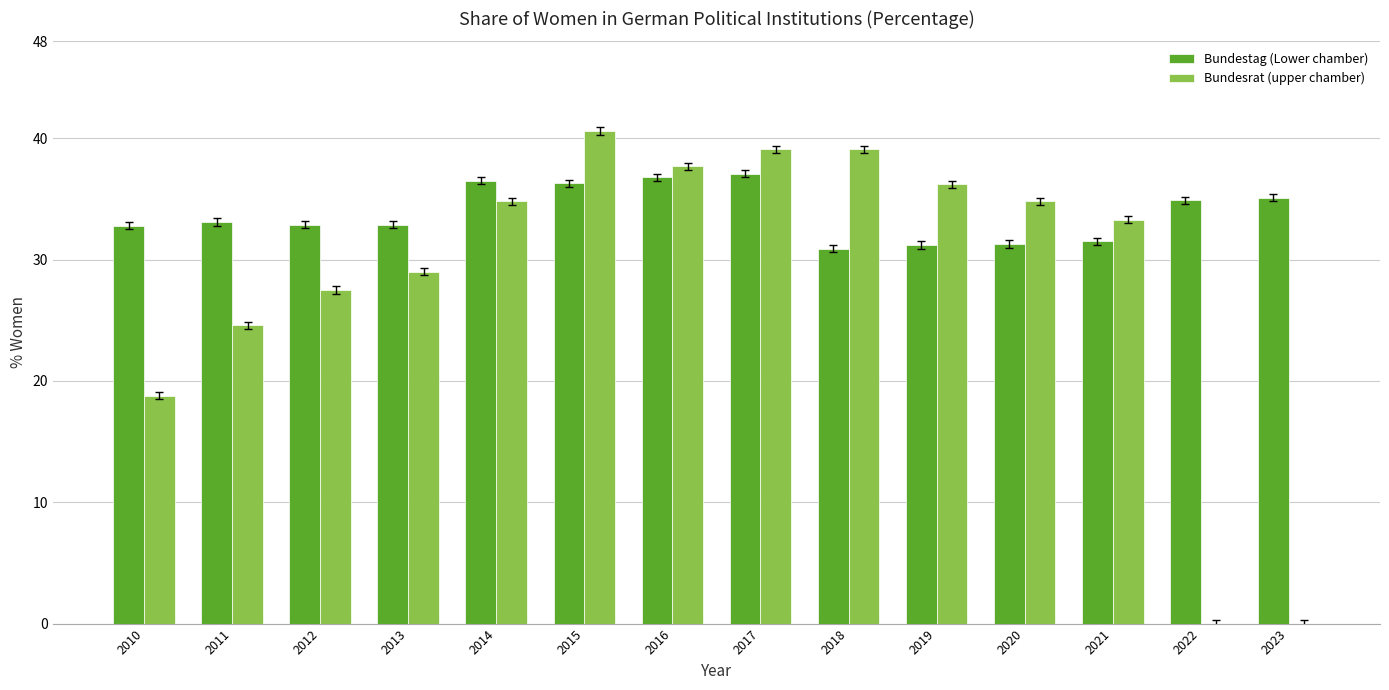

What is the spread (max minus min) of values at 2012?

5.4